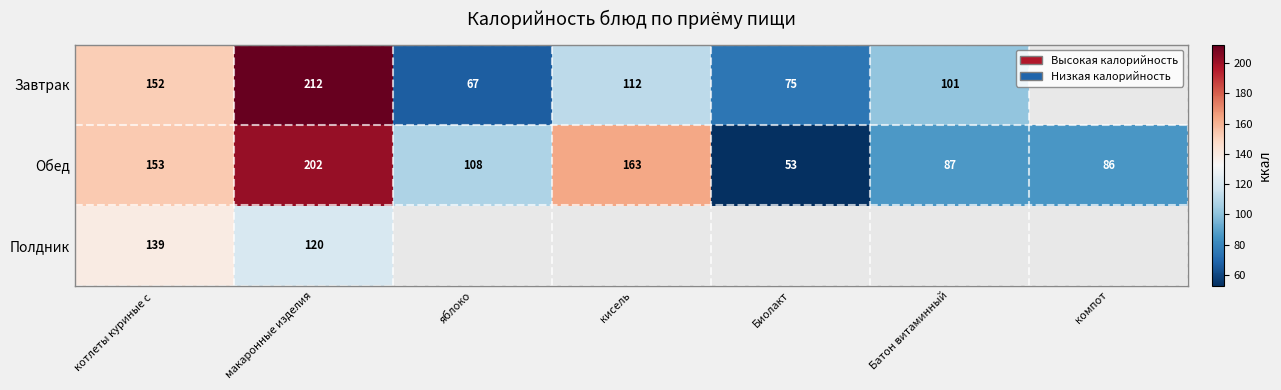

How many categories are shown in the chart?

7